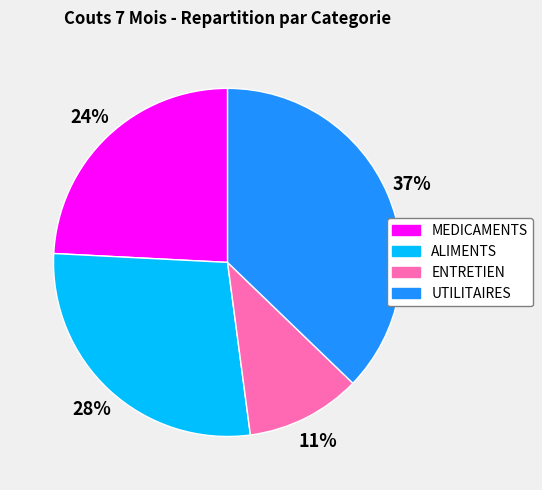

Rank the categories by value from lowest to highest.

ENTRETIEN, MEDICAMENTS, ALIMENTS, UTILITAIRES